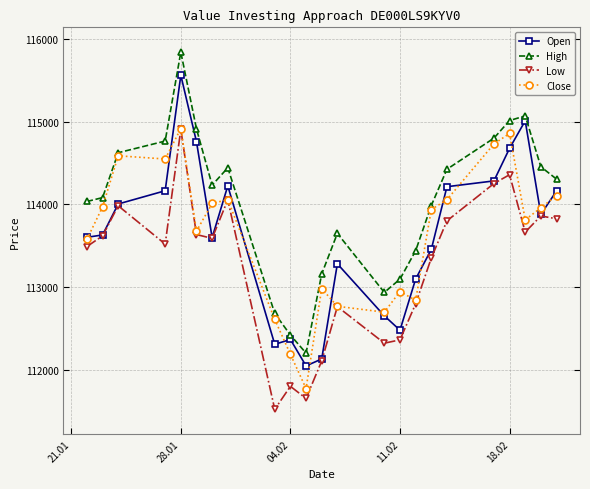

What is the highest value of the Open series?

115564